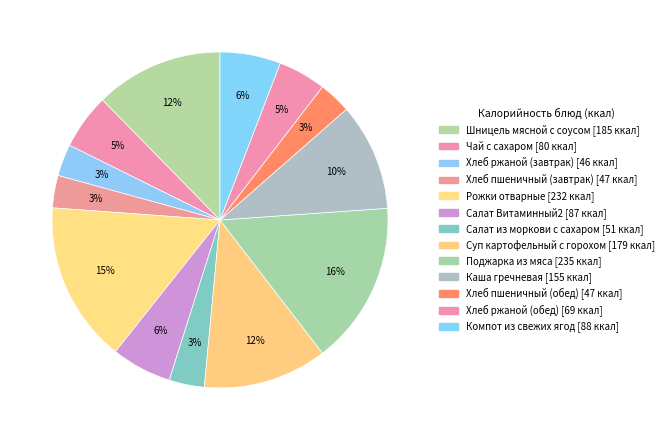

True or false: Каша гречневая accounts for 10% of the total.

True